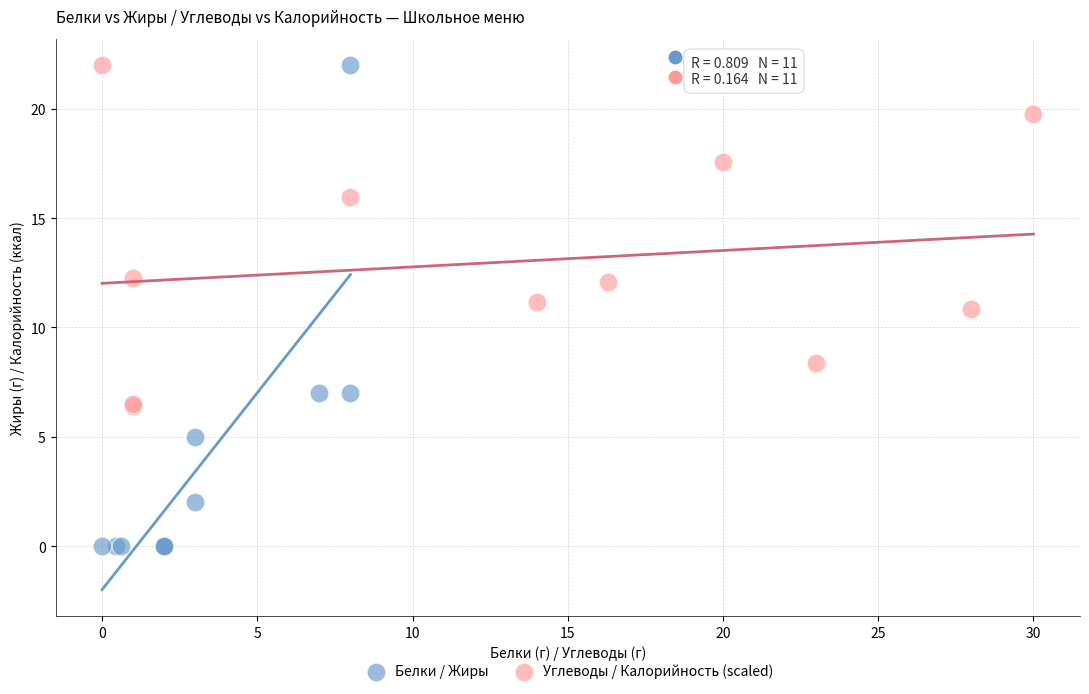

Which series has the widest spread of Y values?

Белки / Жиры